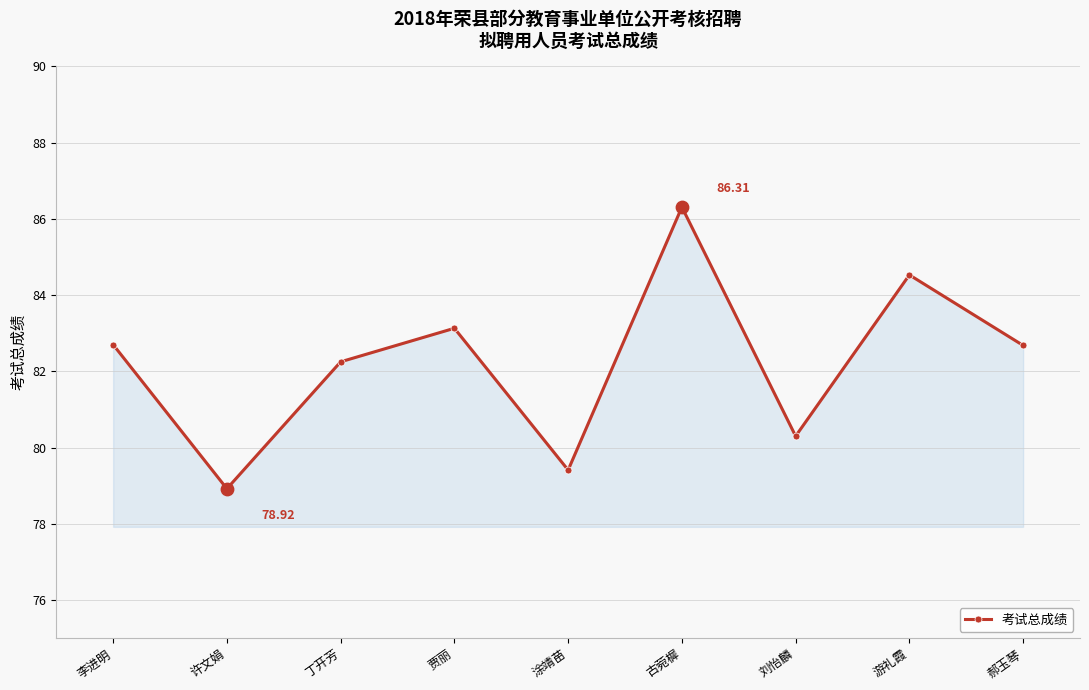

What is the ratio of the value at 贾丽 to the value at 涂靖苗?

1.0